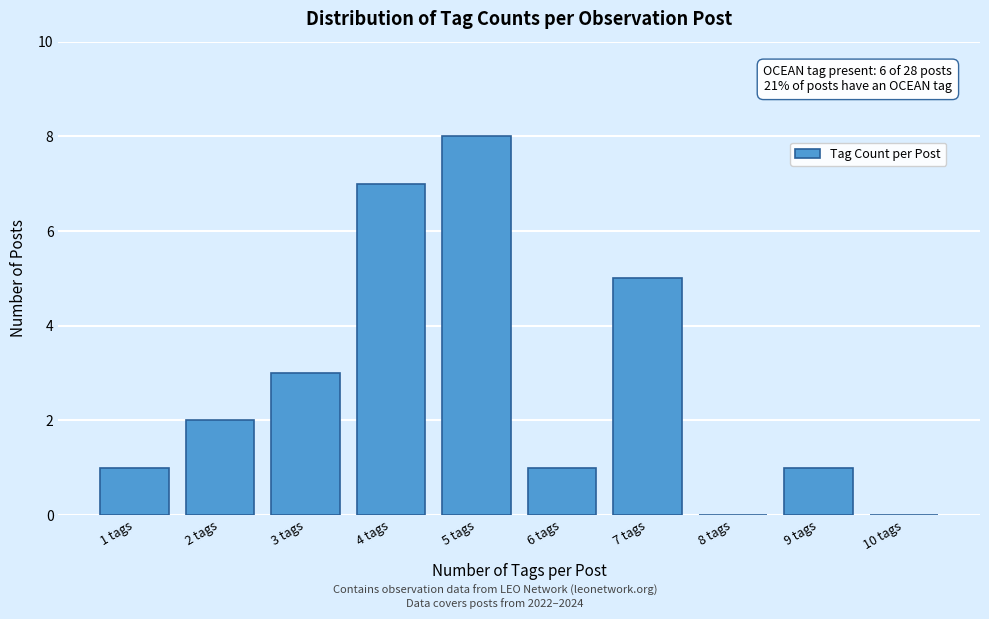

Reading right to left, transcribe all the data shown in this chart.

10 tags=0	9 tags=1	8 tags=0	7 tags=5	6 tags=1	5 tags=8	4 tags=7	3 tags=3	2 tags=2	1 tags=1